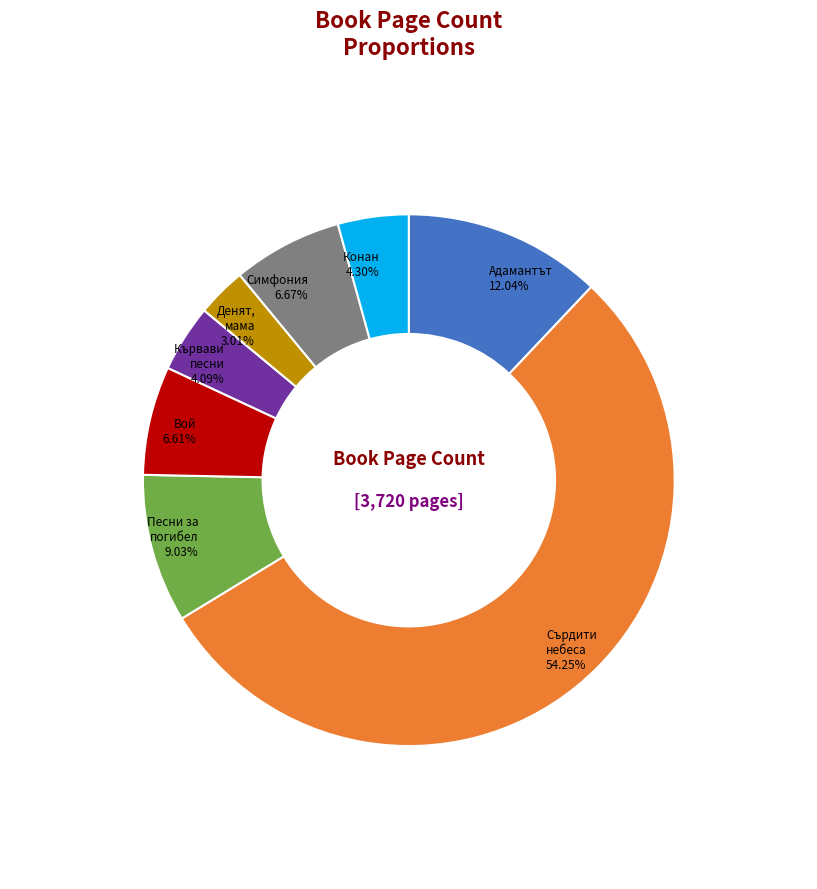

How many segments does this pie chart have?

8